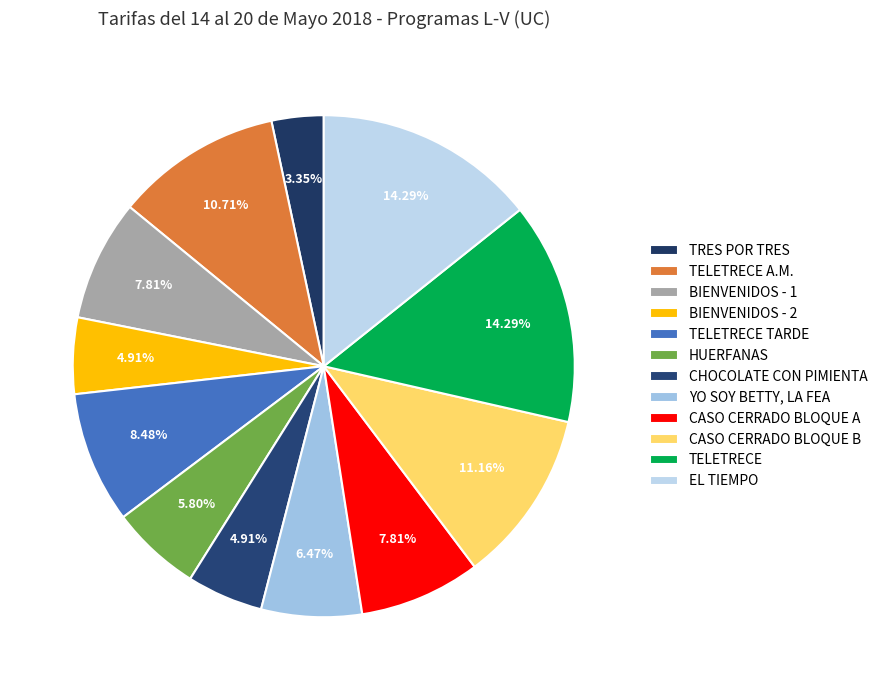

Count the number of slices in the pie.

12